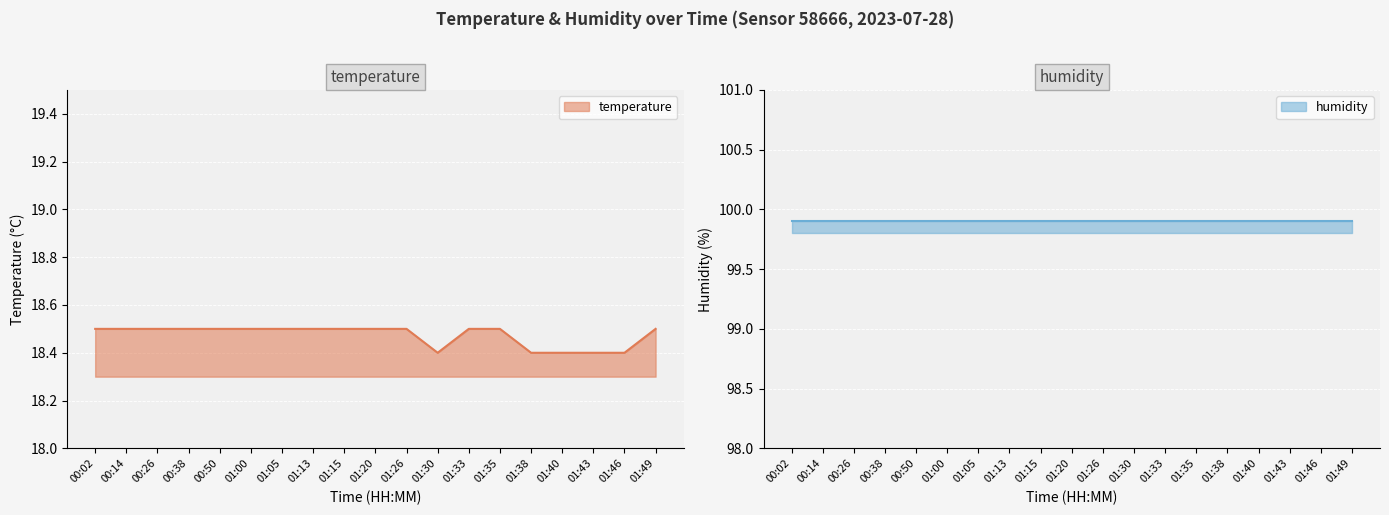

What is the sum of all values?

351.0